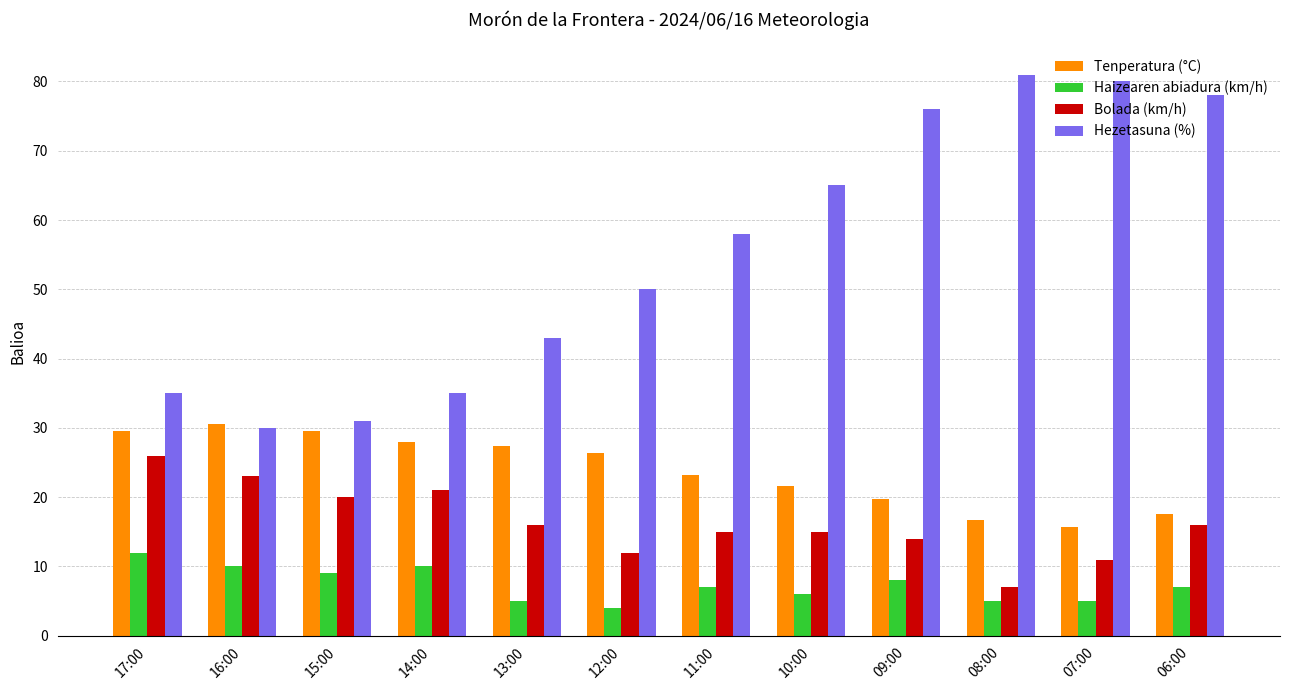

What position from the left is 17:00?

1